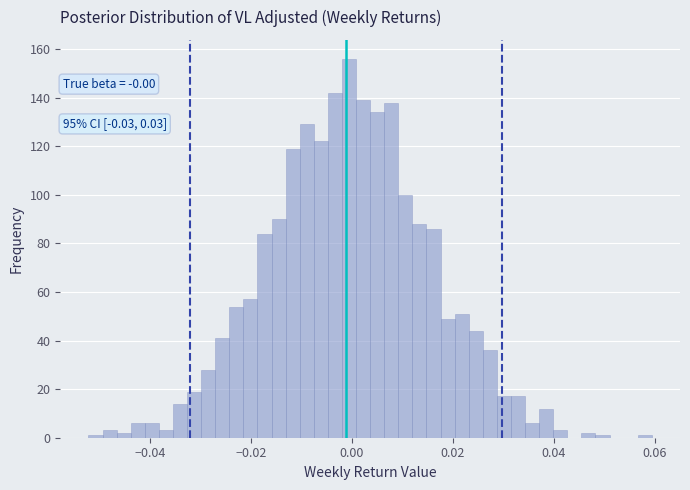

Around what value on the x-axis is the tallest bar? Give the approximate position of its centre, as read against the axis.

0.000